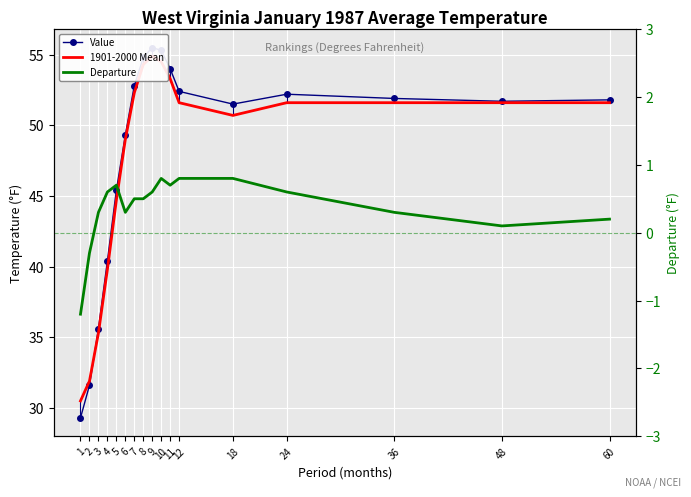

Reading left to right, transcribe all the data shown in this chart.

Value: 1=29.3	2=31.6	3=35.6	4=40.4	5=45.4	6=49.3	7=52.8	8=54.8	9=55.5	10=55.3	11=54.0	12=52.4	18=51.5	24=52.2	36=51.9	48=51.7	60=51.8
1901-2000 Mean: 1=30.5	2=31.9	3=35.3	4=39.8	5=44.7	6=49.0	7=52.3	8=54.3	9=54.9	10=54.5	11=53.3	12=51.6	18=50.7	24=51.6	36=51.6	48=51.6	60=51.6
Departure: 1=-1.2	2=-0.3	3=0.3	4=0.6	5=0.7	6=0.3	7=0.5	8=0.5	9=0.6	10=0.8	11=0.7	12=0.8	18=0.8	24=0.6	36=0.3	48=0.1	60=0.2